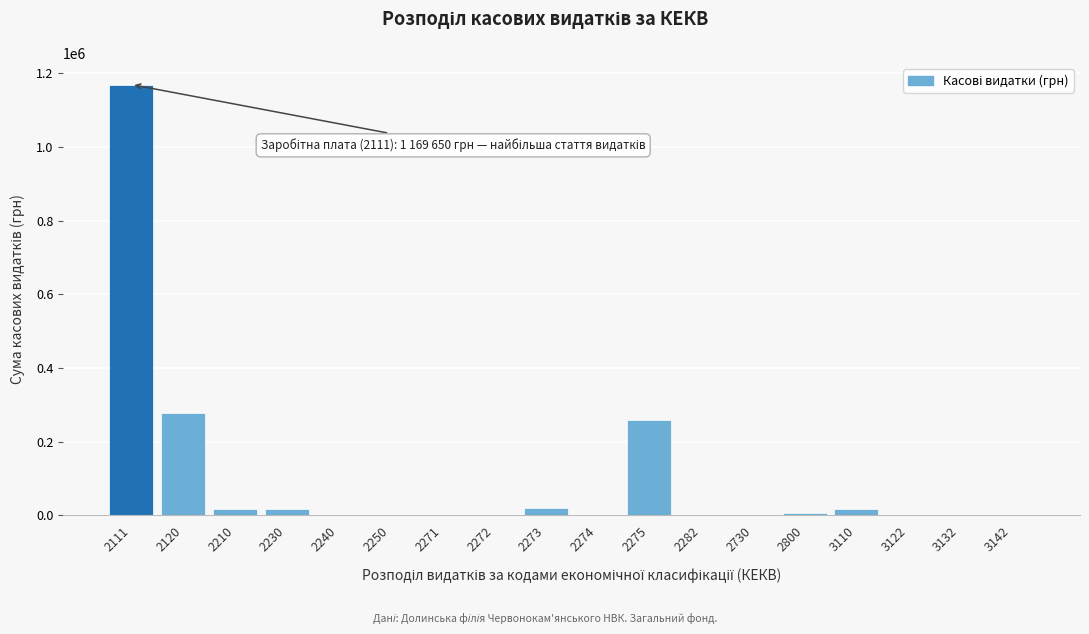

What is the maximum value shown in the chart?

1169650.2